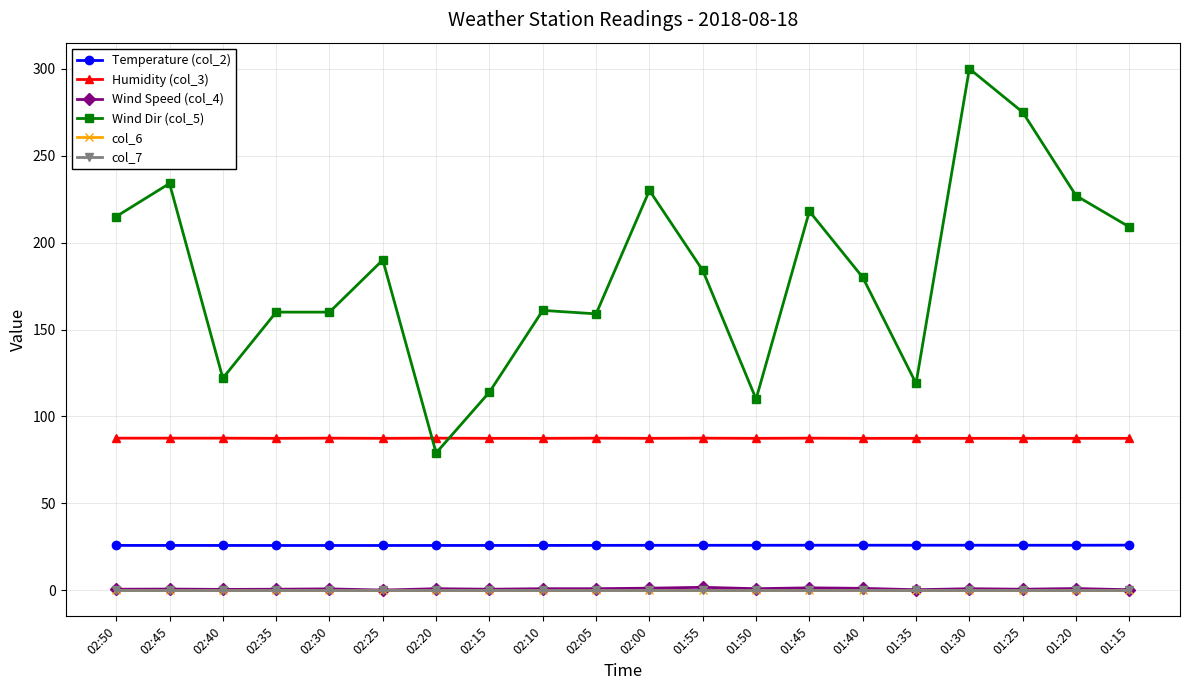

At which label is col_7 closest to 0?

02:50